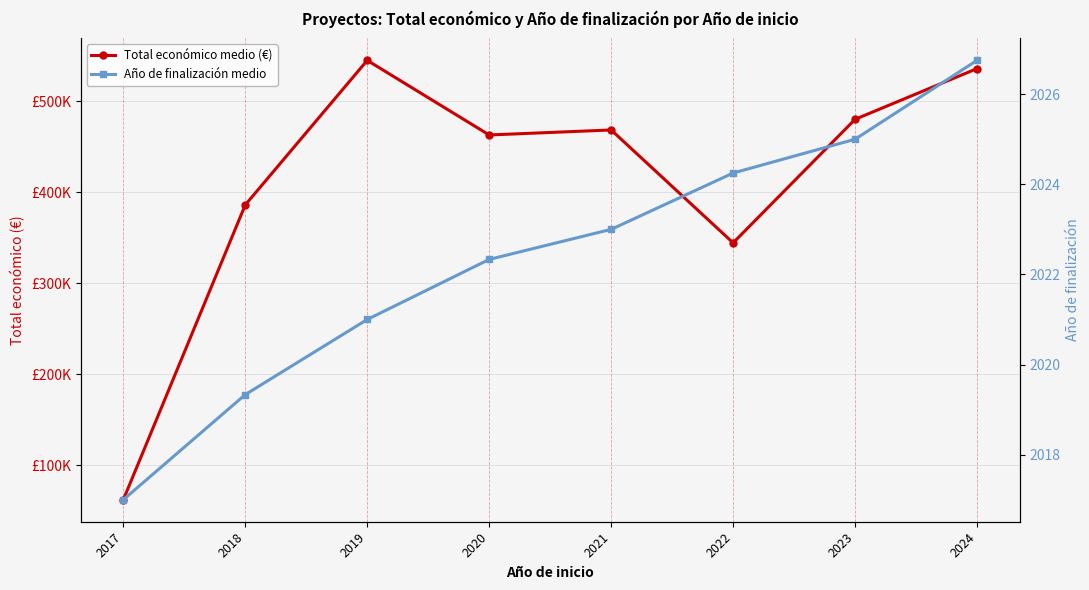

What is the difference between the highest and lowest values at 2023?

477857.0